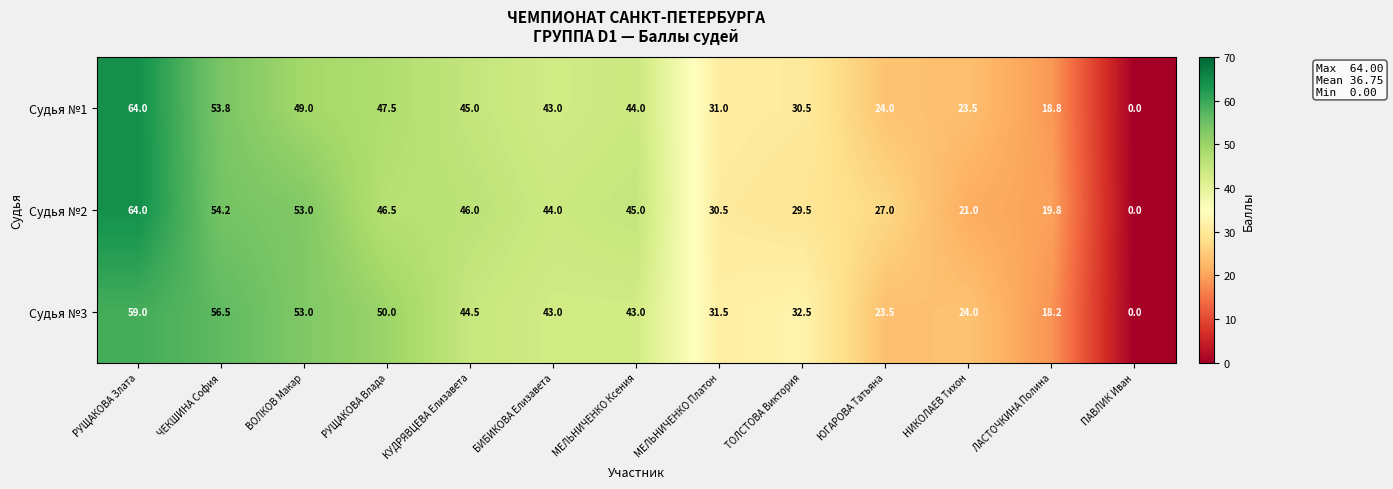

What is the difference between the maximum and minimum values in the Судья №1 series?

64.0